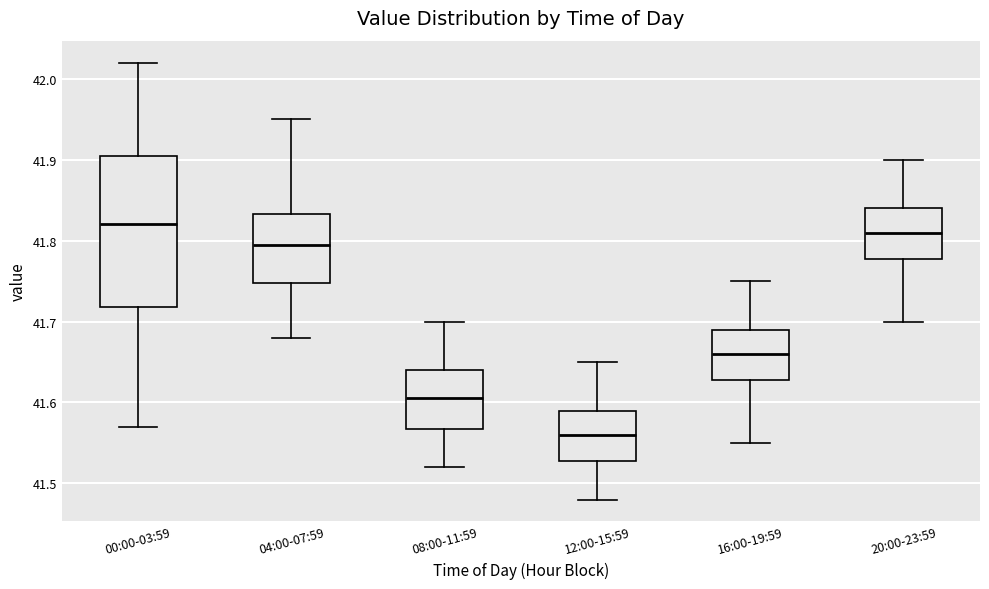

Which box is the tallest, from its lower edge to its upper edge?

00:00-03:59